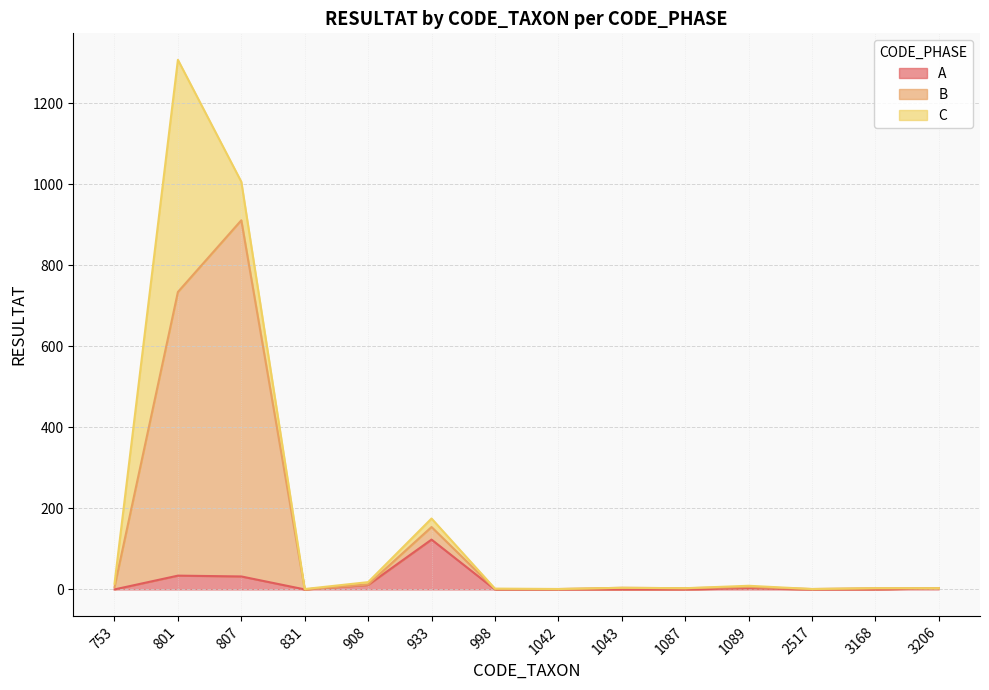

The value of B at 807 is 1473. True or false?

False